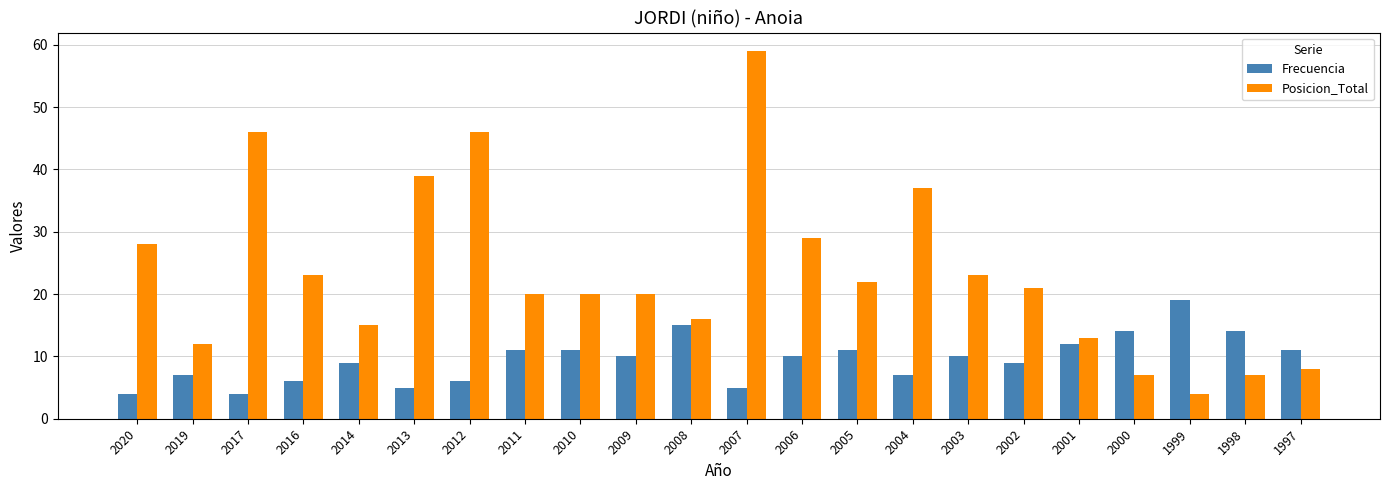

Which series has the widest spread of values?

Posicion_Total